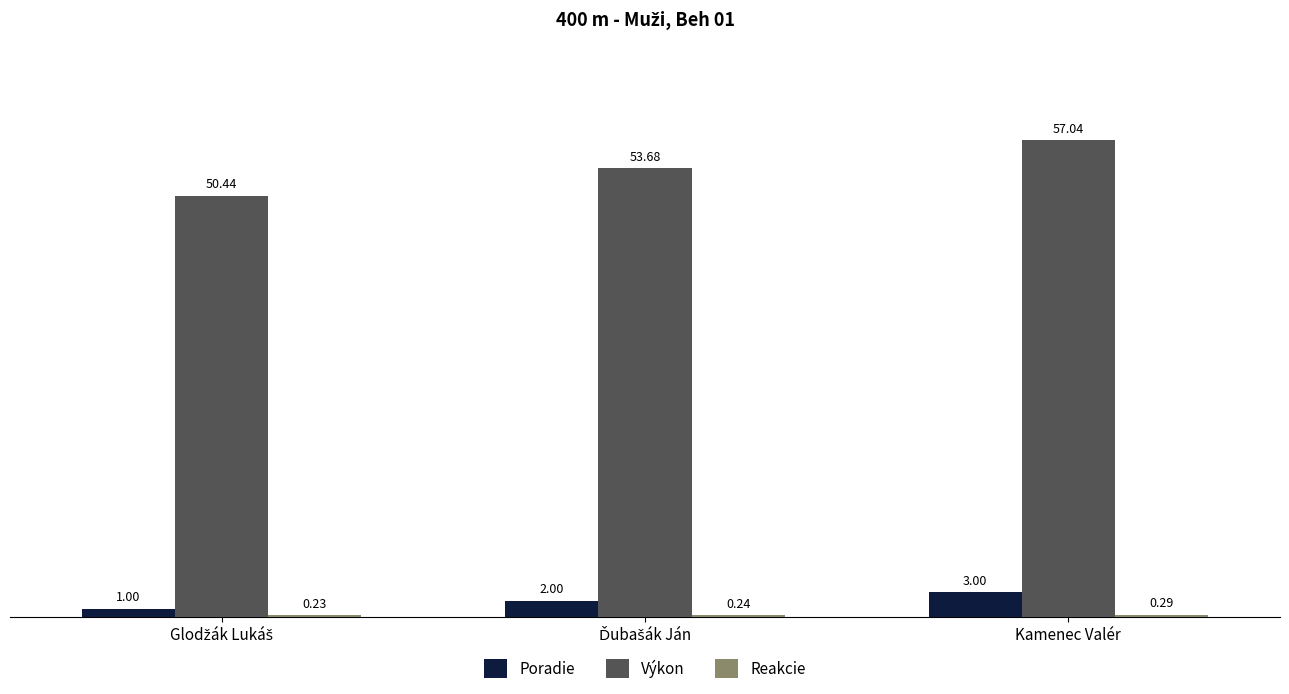

What is the total value across all series at Kamenec Valér?

60.3